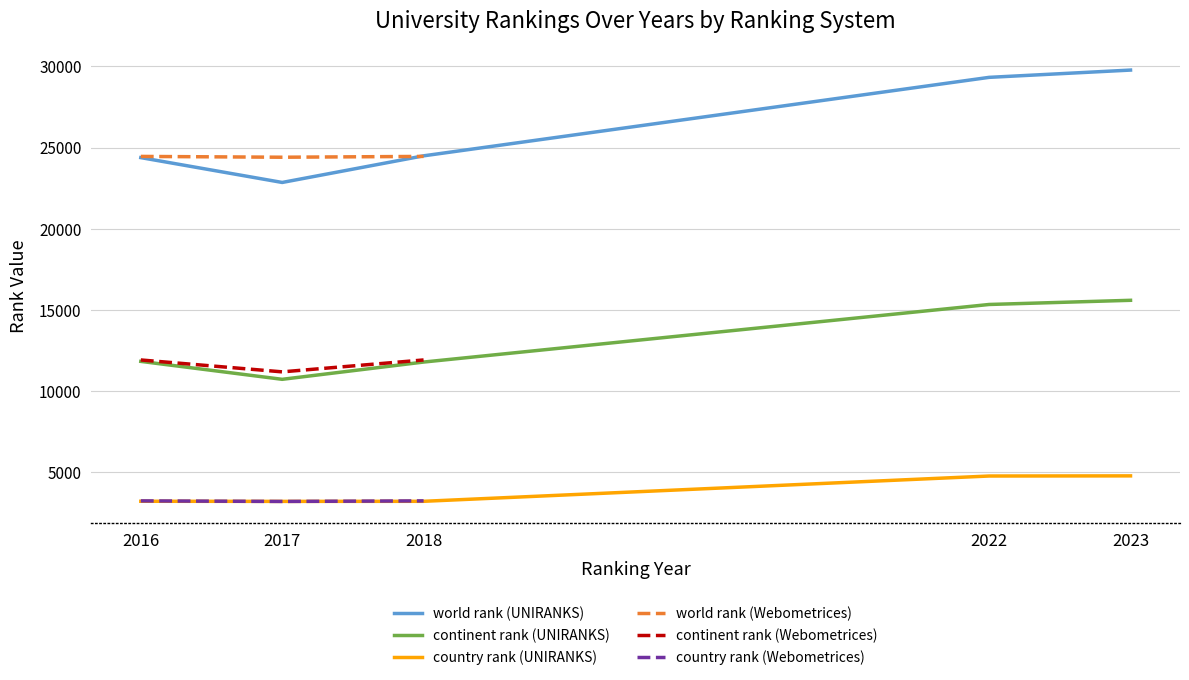

True or false: continent rank (UNIRANKS) and country rank (UNIRANKS) cross at least once.

False